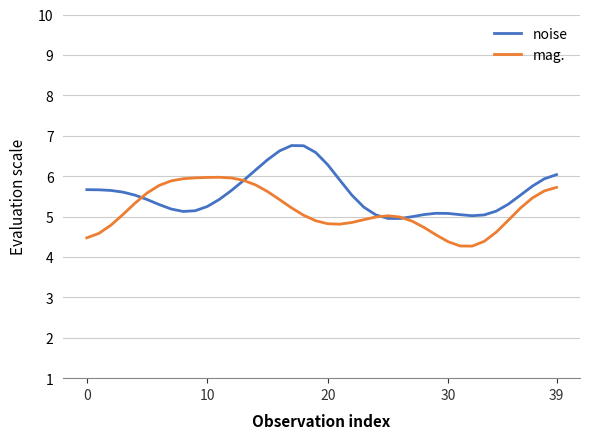

What is the lowest value of the noise series?

5.0